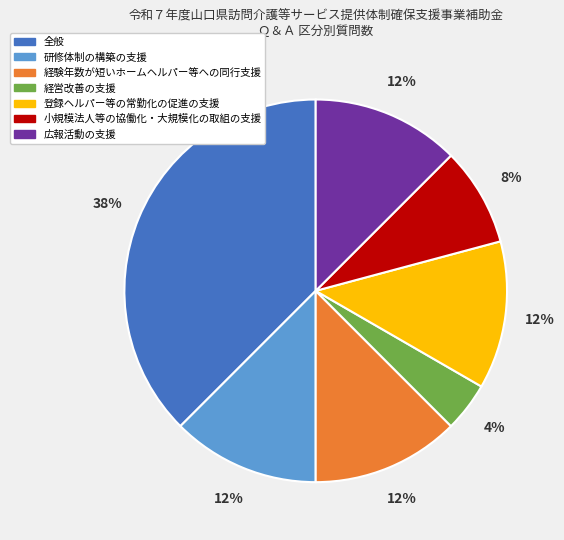

What is the smallest slice in the pie chart?

経営改善の支援